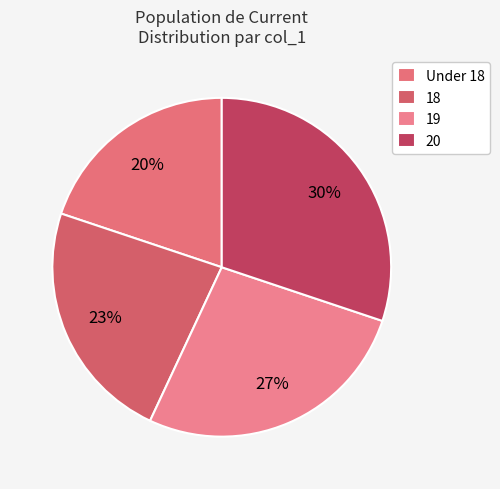

Is 20 the majority of the pie?

No